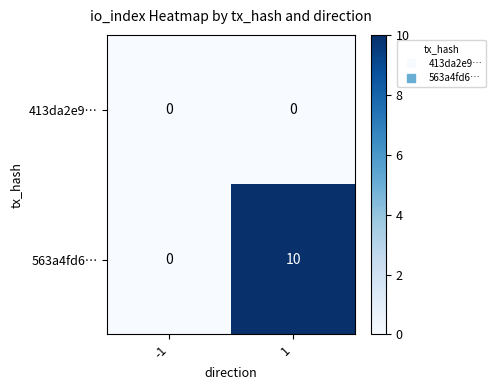

How many series are shown in this chart?

2